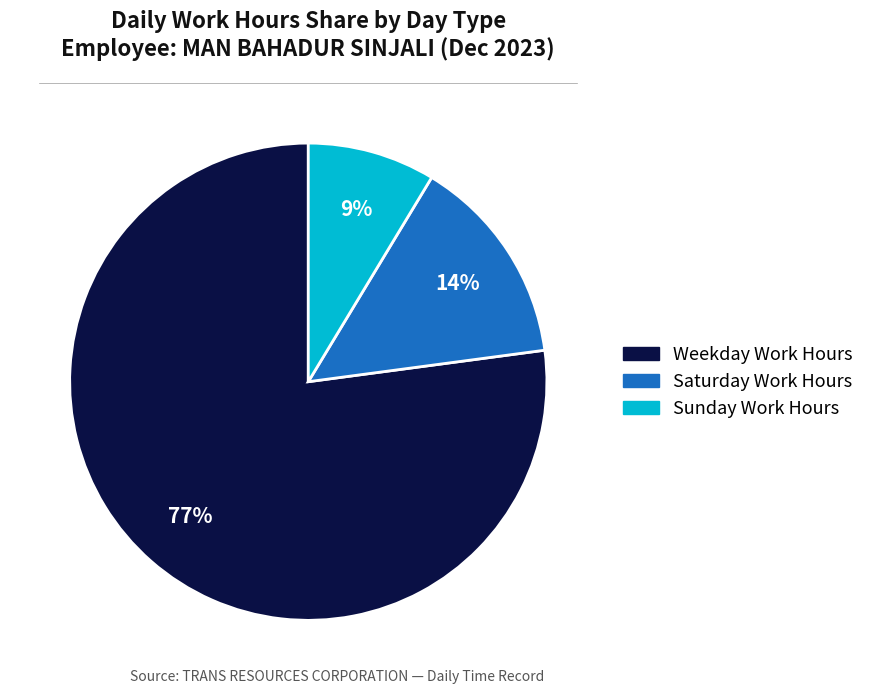

To the nearest percent, what is the difference between the largest and smallest slice percentages?

68%